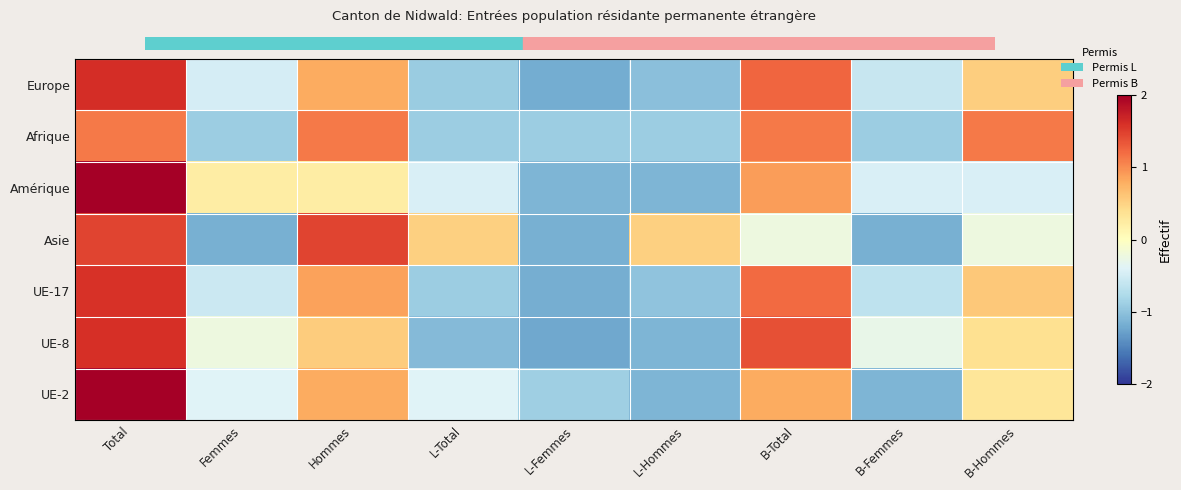

Which series changed the most between L-Total and B-Total?

UE-8